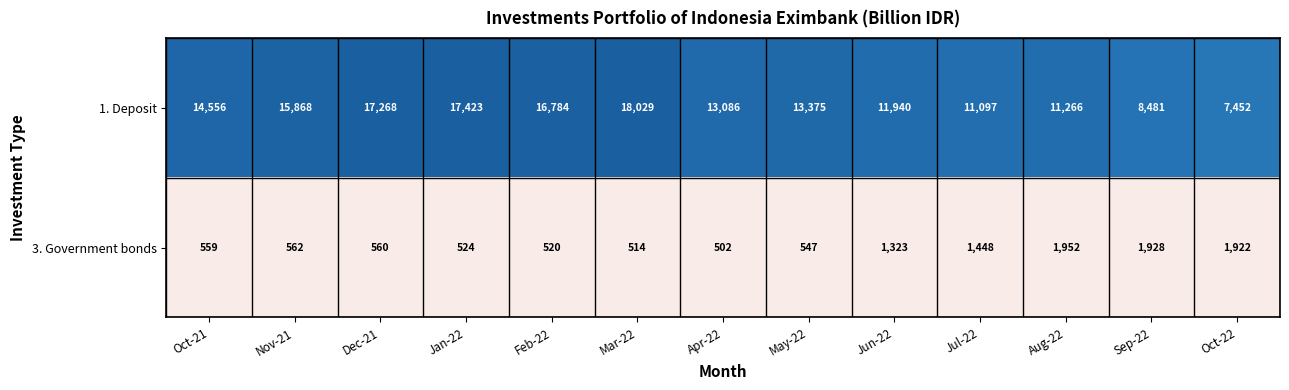

What is the total value across all series at Nov-21?

16430